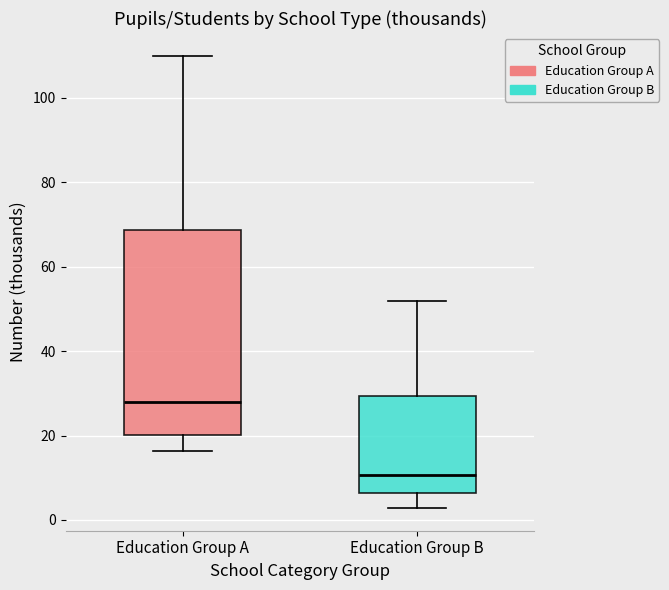

Which box's median line is the highest?

Education Group A